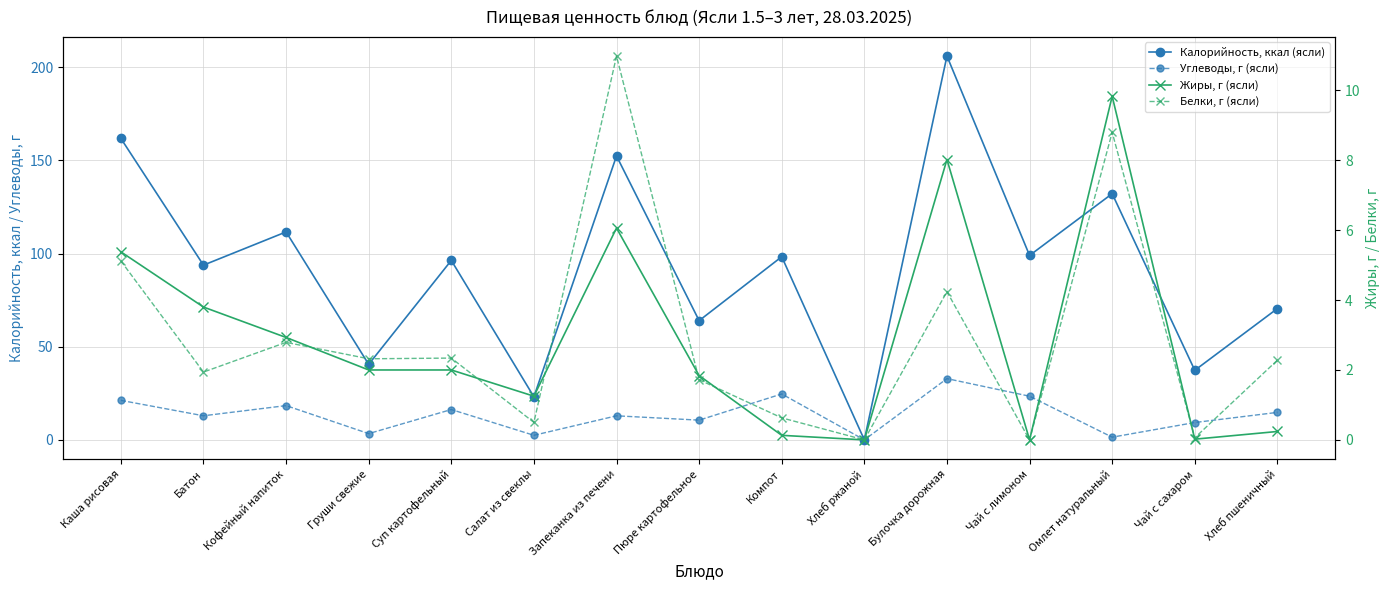

What is the label of the 2nd point from the left?

Батон